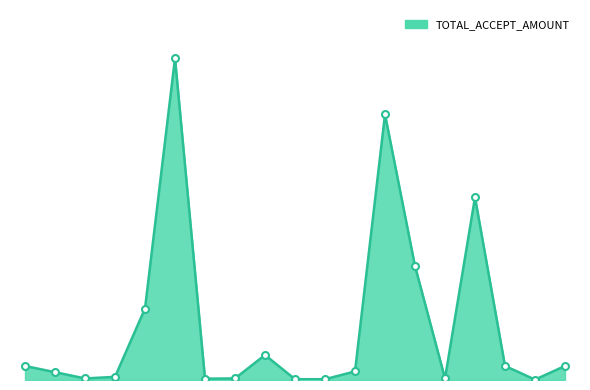

How many interior local valleys (lower than both neighbors) does the data have?

4